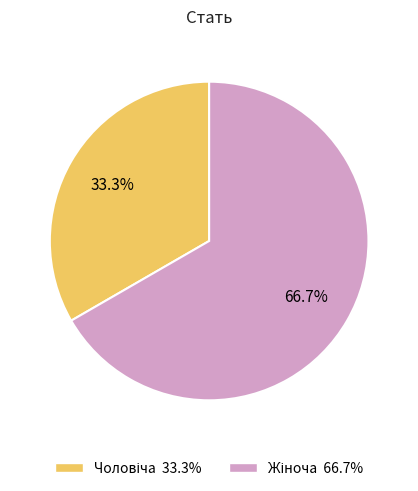

Does any single category account for the majority?

Yes